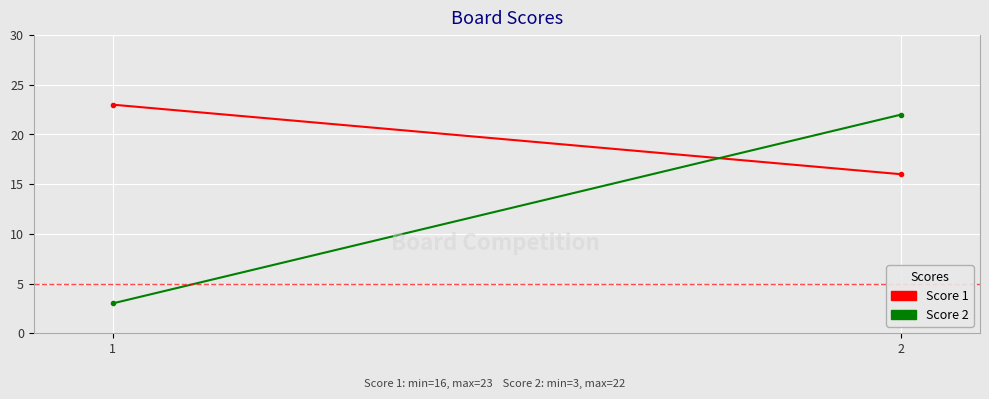

What is the lowest value of the Score 1 series?

16